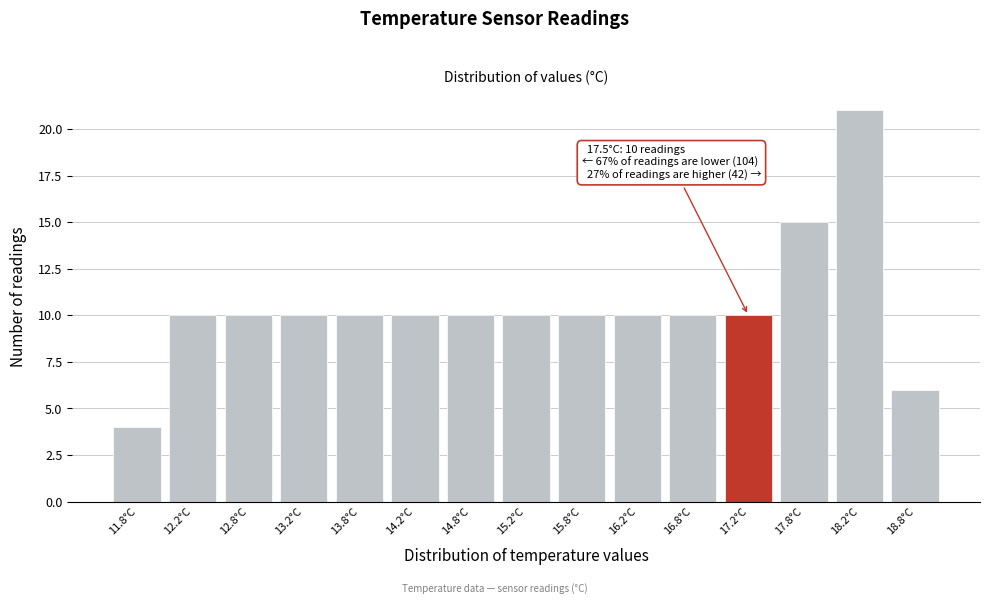

Reading left to right, extract all data points from this chart.

4	10	10	10	10	10	10	10	10	10	10	10	15	21	6